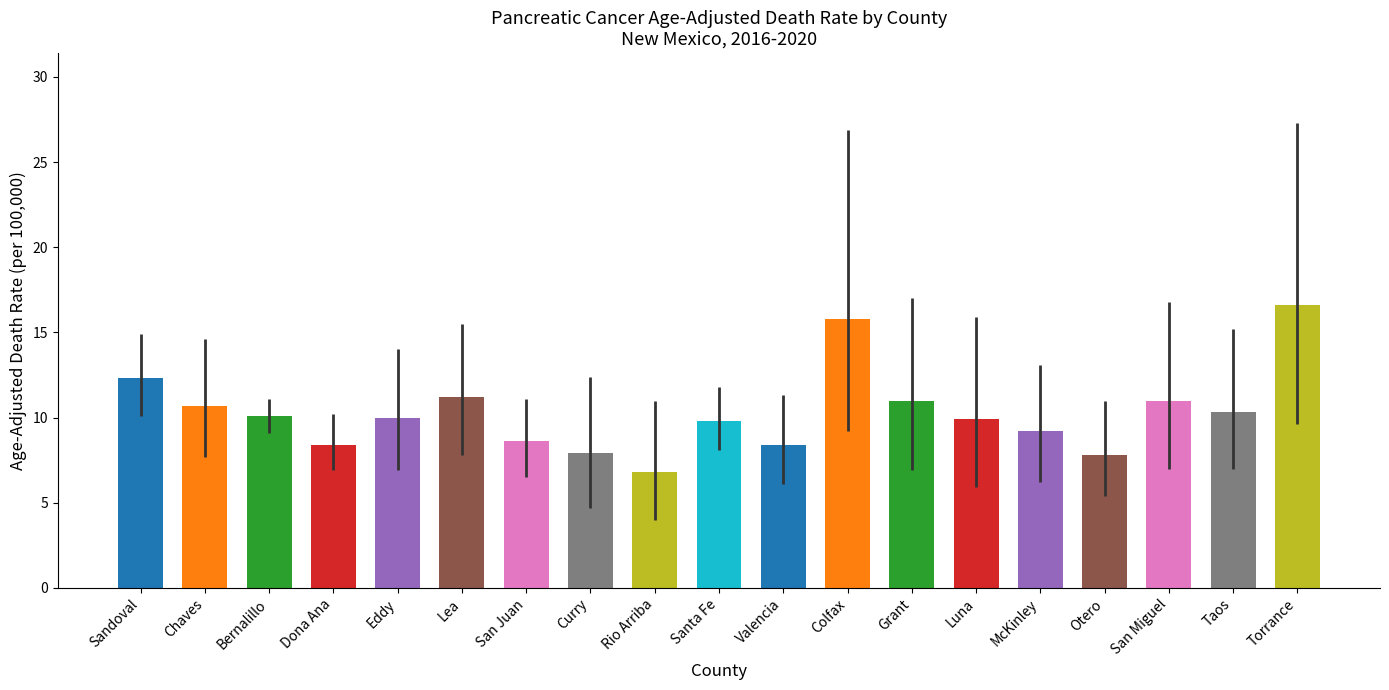

Is it true that the value at San Juan is 8.6?

True